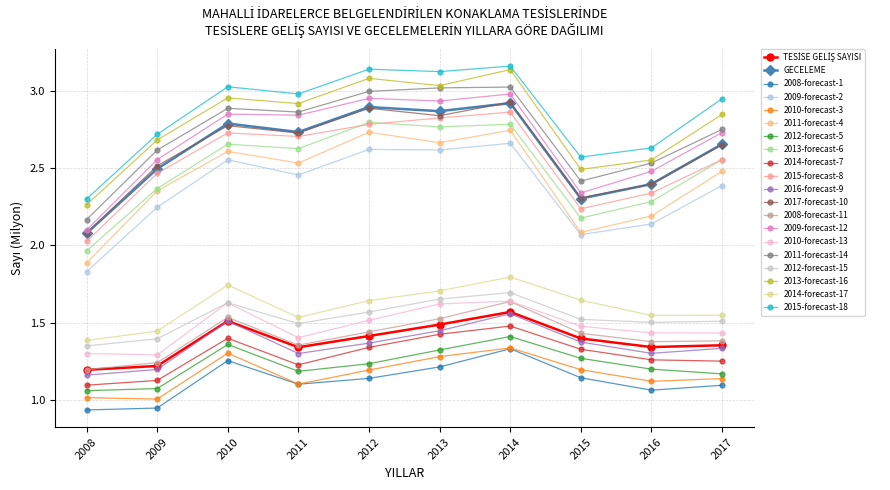

True or false: 2008-forecast-11 has more than 1 interior local peaks.

True